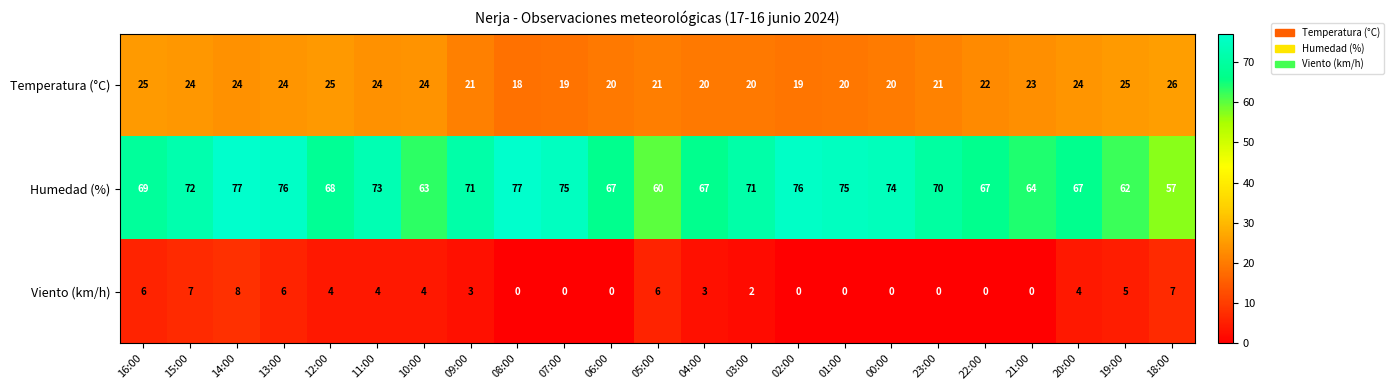

Which series has the largest total across all categories?

Humedad (%)